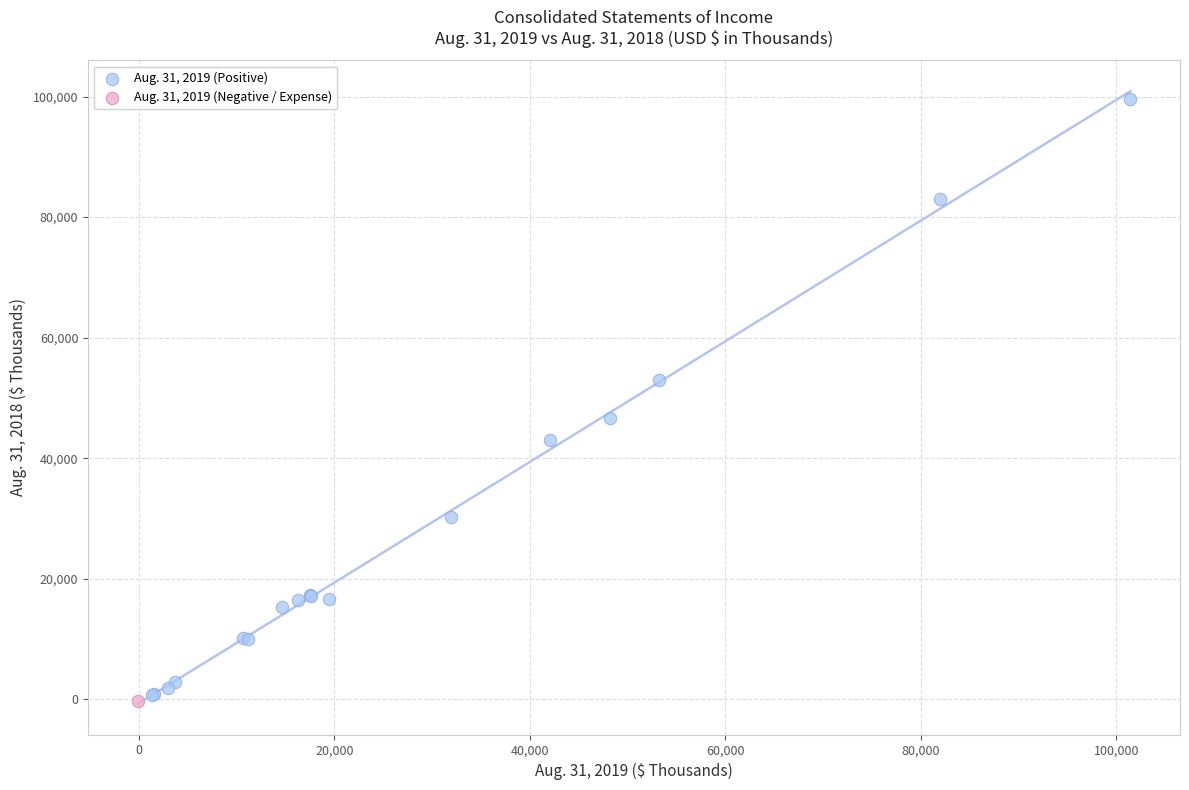

What are all the series names shown in the legend?

Aug. 31, 2019 (Positive), Aug. 31, 2019 (Negative / Expense)